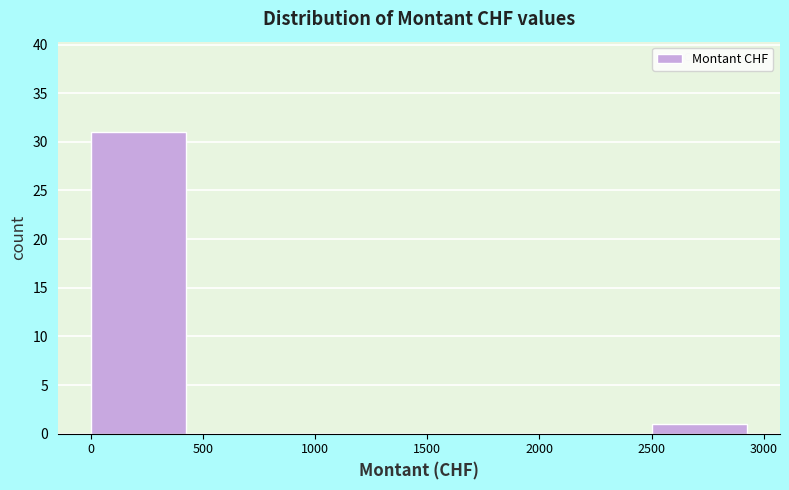

Reading left to right, list every bar in this chart as the range it spans on the x-axis followed by its height. The values are not printed on the chart, so give them approximately, as read against the axis.

0 to 500: 31
500 to 1000: 0
1000 to 1500: 0
1500 to 2000: 0
2000 to 2500: 0
2500 to 3000: 1